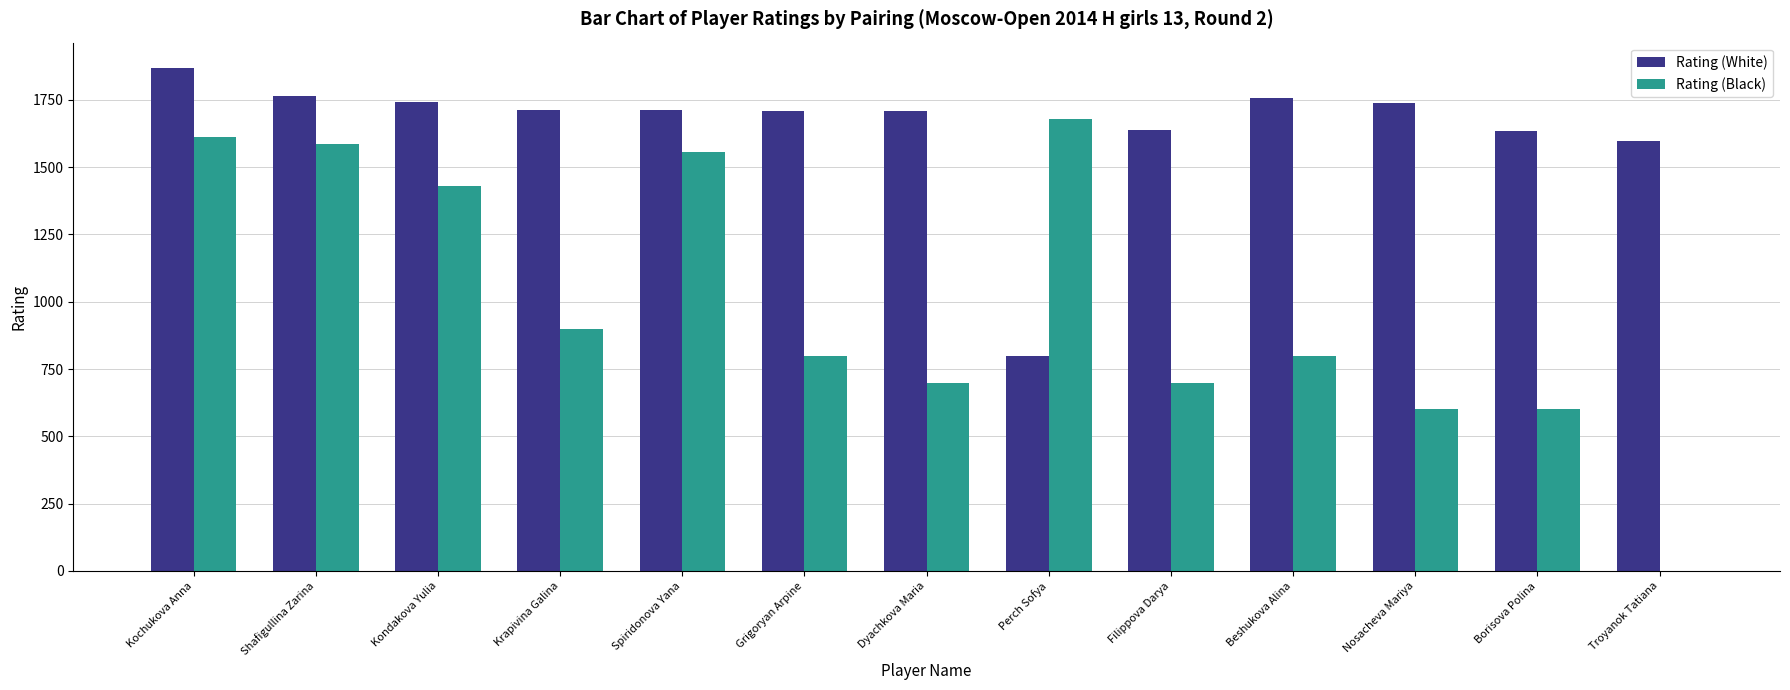

Is the value of Rating (Black) at Grigoryan Arpine greater than the value of Rating (White) at Spiridonova Yana?

No